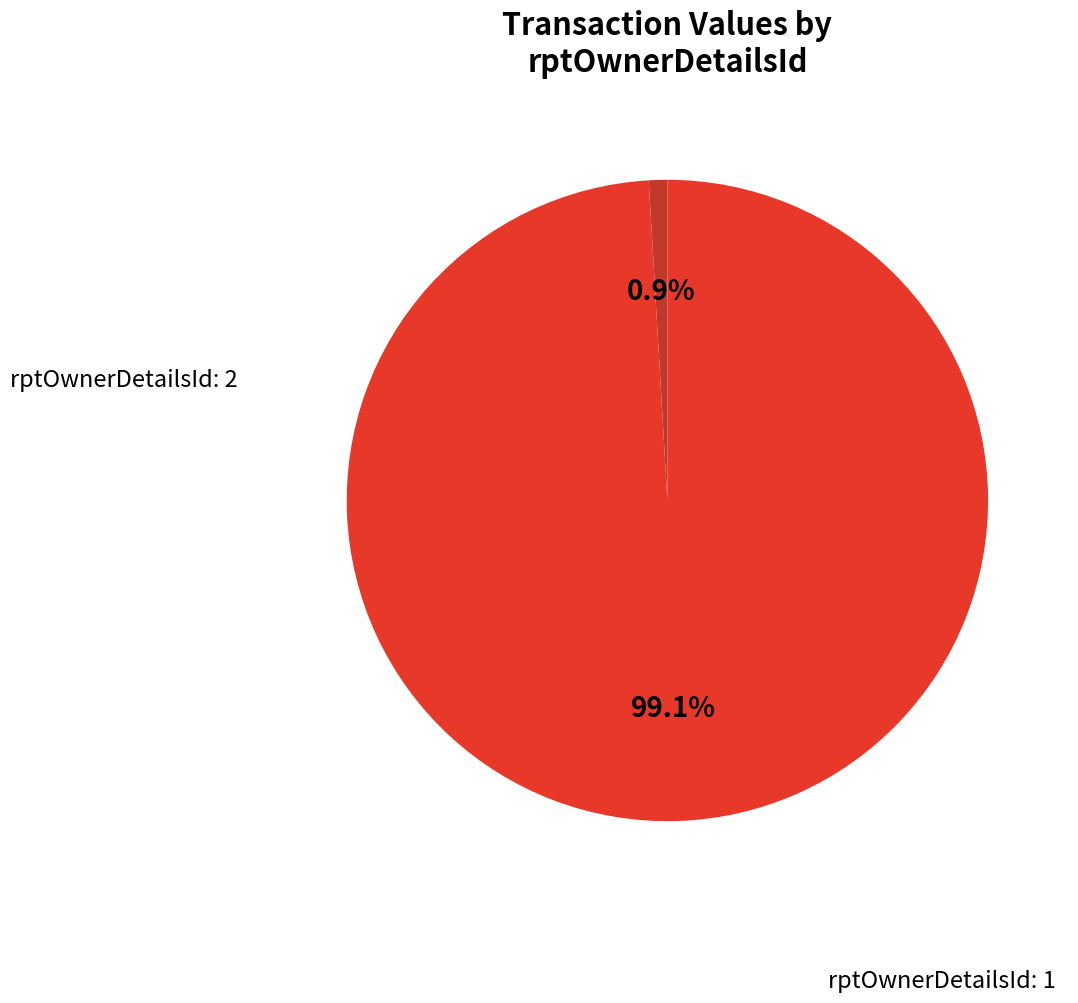

Does any single category account for the majority?

Yes